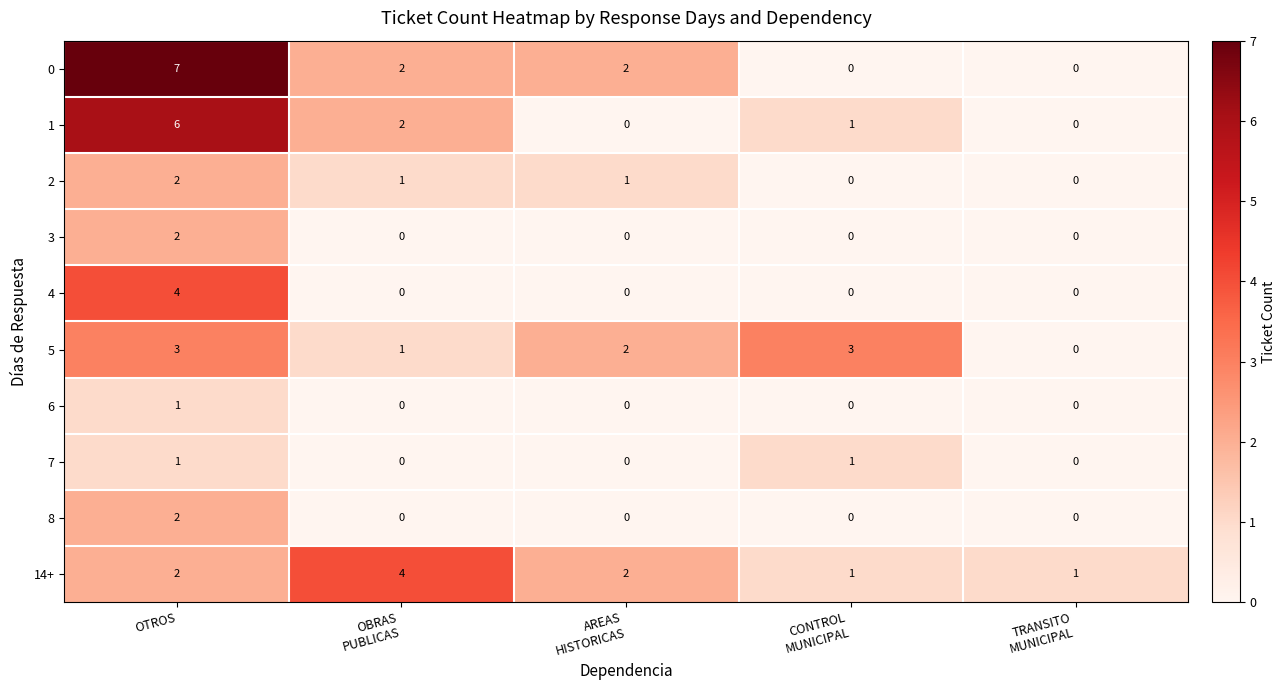

Which label corresponds to the largest value in the chart?

OTROS